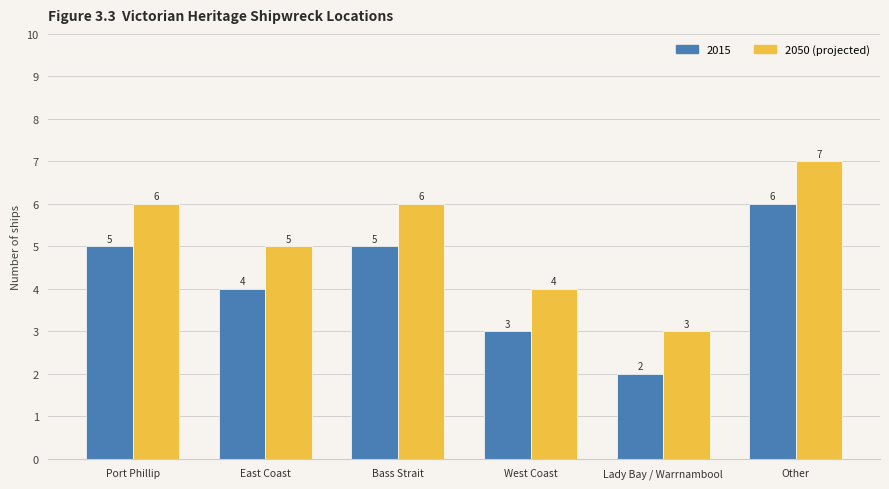

Which category has the lowest value across all series?

Lady Bay / Warrnambool